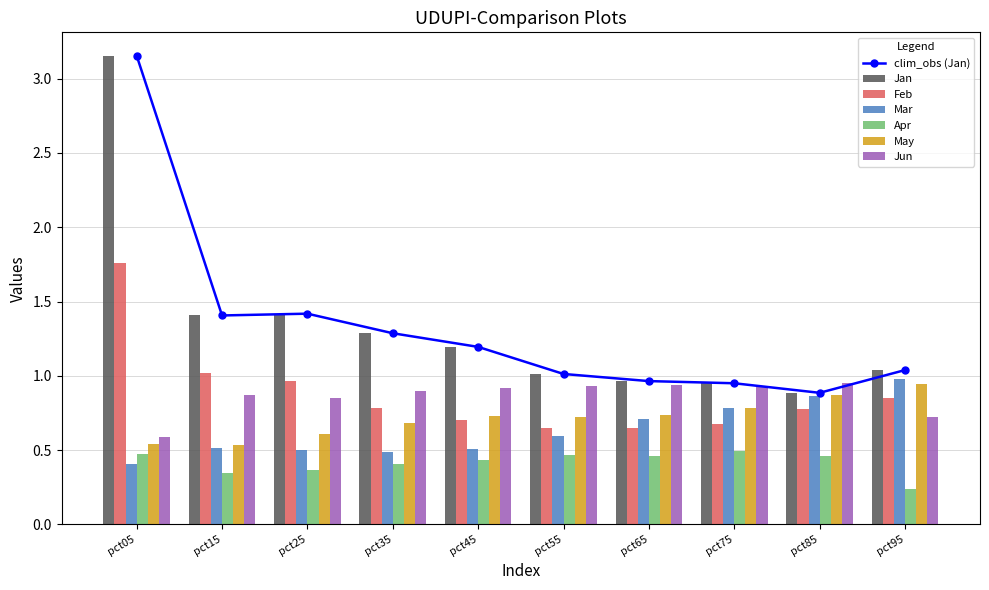

Rank the categories by Jan value from lowest to highest.

pct85, pct75, pct65, pct55, pct95, pct45, pct35, pct15, pct25, pct05